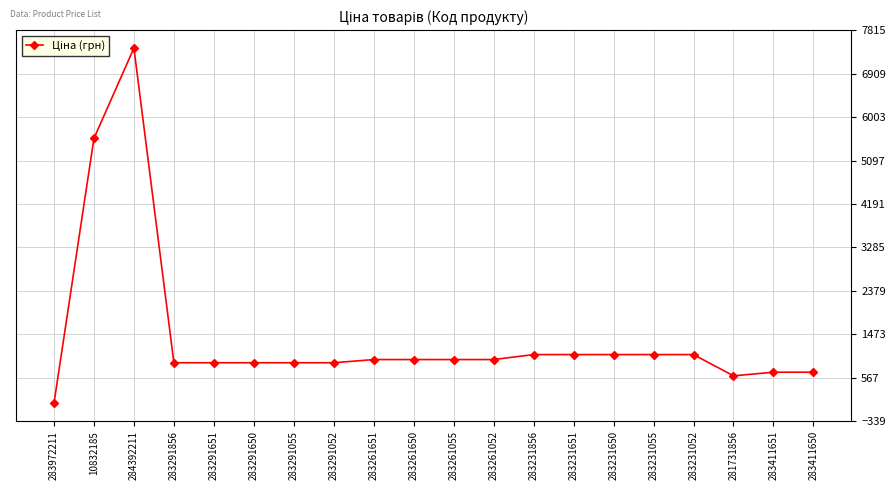

What position from the right is 283291856?

17